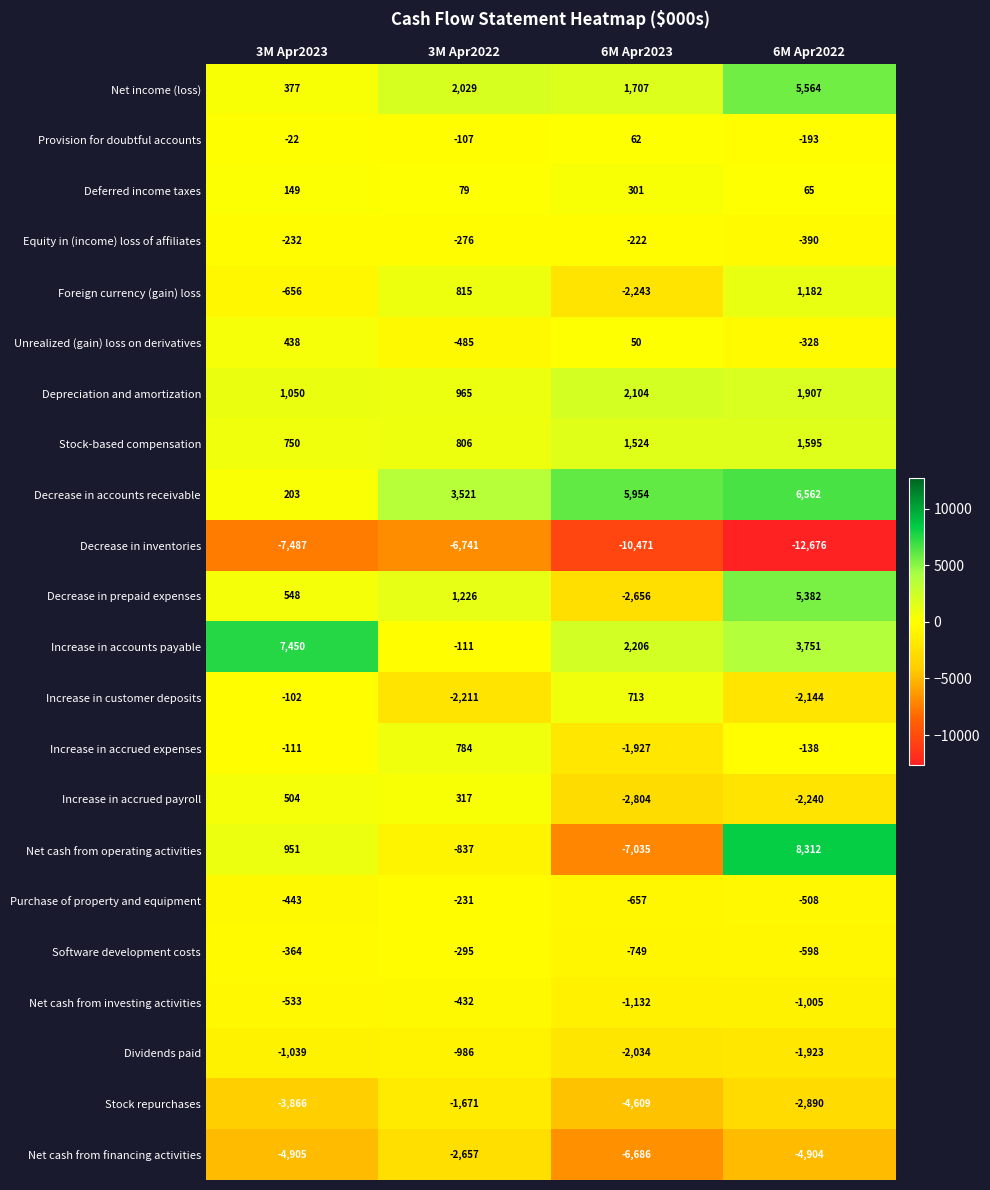

At 6M Apr2022, list the series in order from smallest to largest.

Decrease in inventories, Net cash from financing activities, Stock repurchases, Increase in accrued payroll, Increase in customer deposits, Dividends paid, Net cash from investing activities, Software development costs, Purchase of property and equipment, Equity in (income) loss of affiliates, Unrealized (gain) loss on derivatives, Provision for doubtful accounts, Increase in accrued expenses, Deferred income taxes, Foreign currency (gain) loss, Stock-based compensation, Depreciation and amortization, Increase in accounts payable, Decrease in prepaid expenses, Net income (loss), Decrease in accounts receivable, Net cash from operating activities